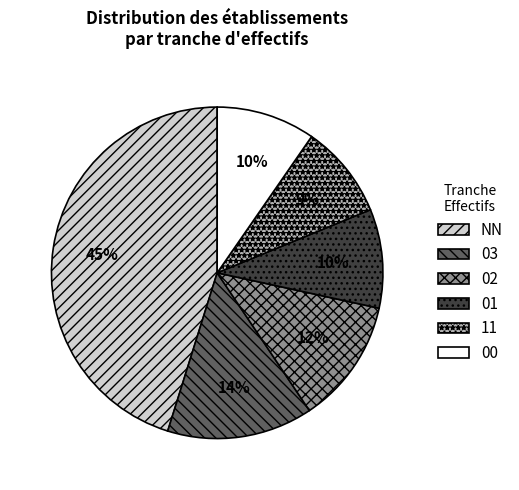

What is the ratio of the value at 00 to the value at 11?

1.1